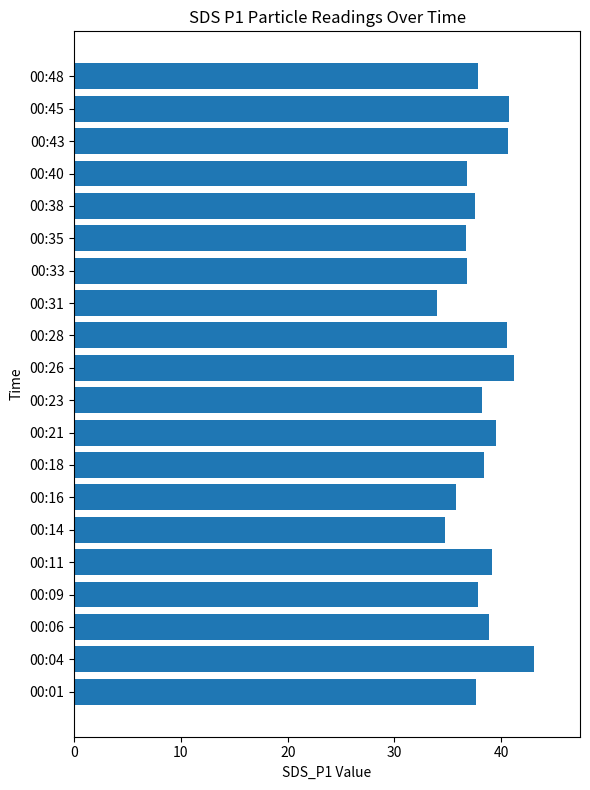

What is the smallest value displayed?

34.0